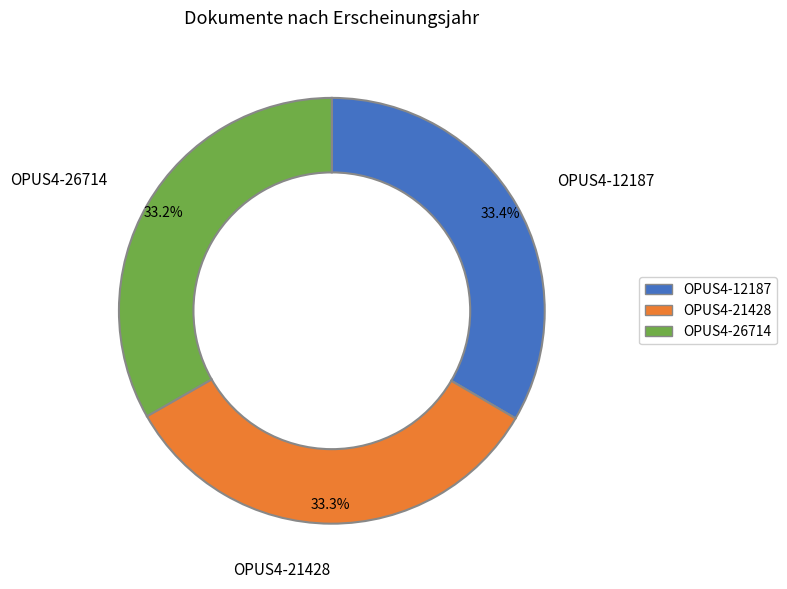

Do OPUS4-26714 and OPUS4-21428 together represent more than half of the pie?

Yes